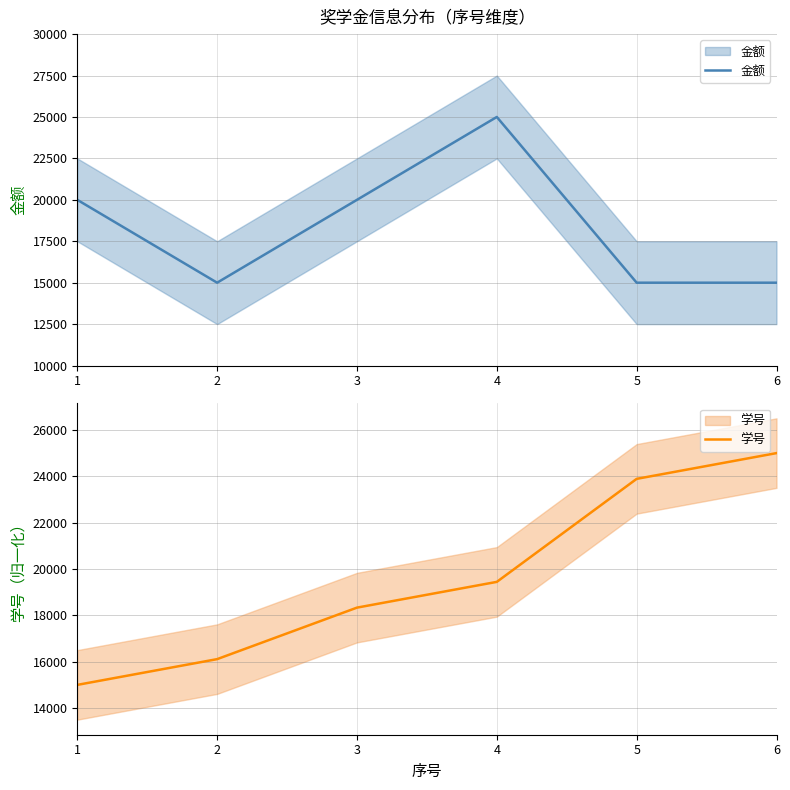

Is this an area chart (filled region under the line)?

No